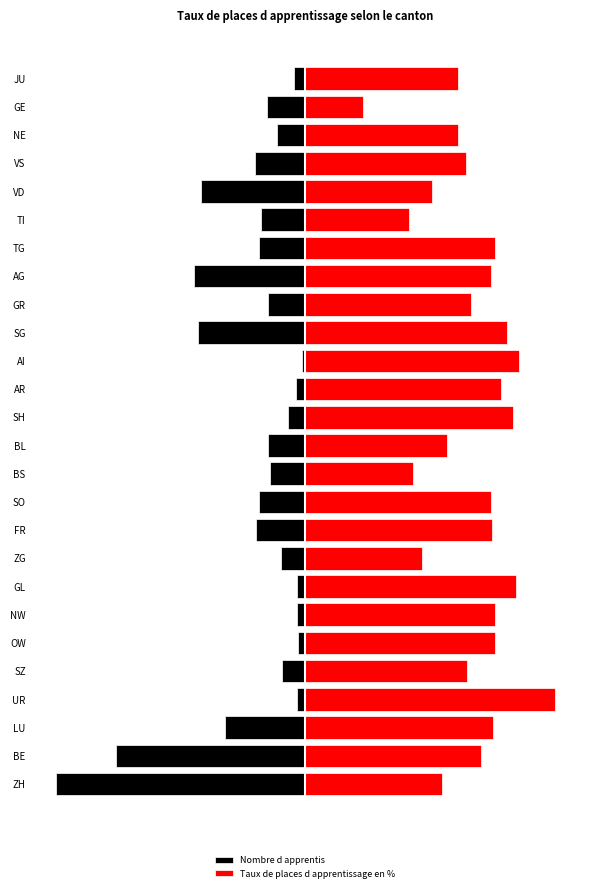

What are all the series names shown in the legend?

Nombre d apprentis, Taux de places d apprentissage en %